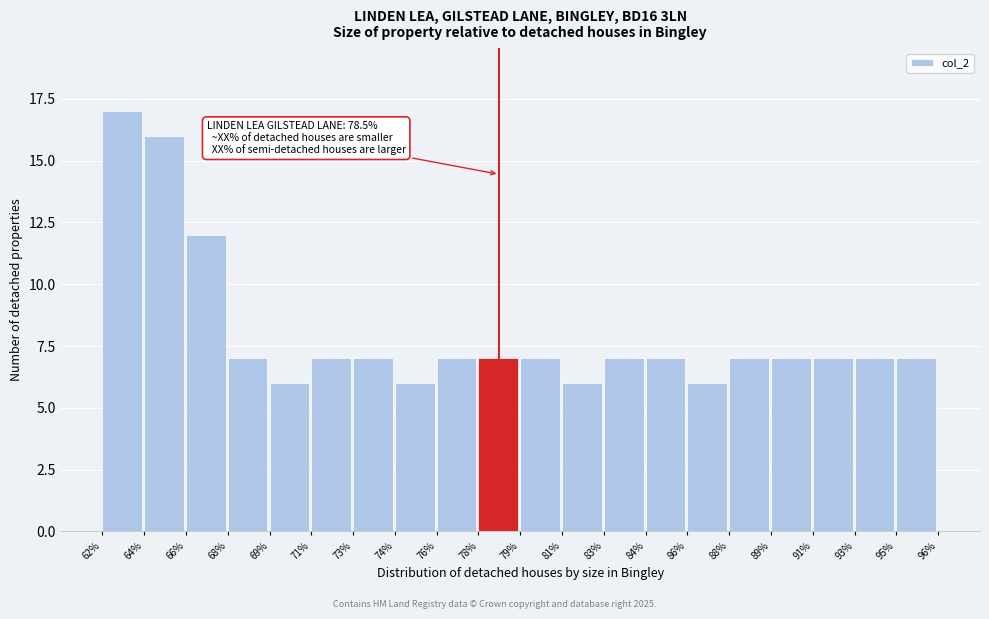

Reading left to right, transcribe all the data shown in this chart.

62%=17	64%=16	66%=12	68%=7	69%=6	71%=7	73%=7	74%=6	76%=7	78%=7	79%=7	81%=6	83%=7	84%=7	86%=6	88%=7	89%=7	91%=7	93%=7	95%=7